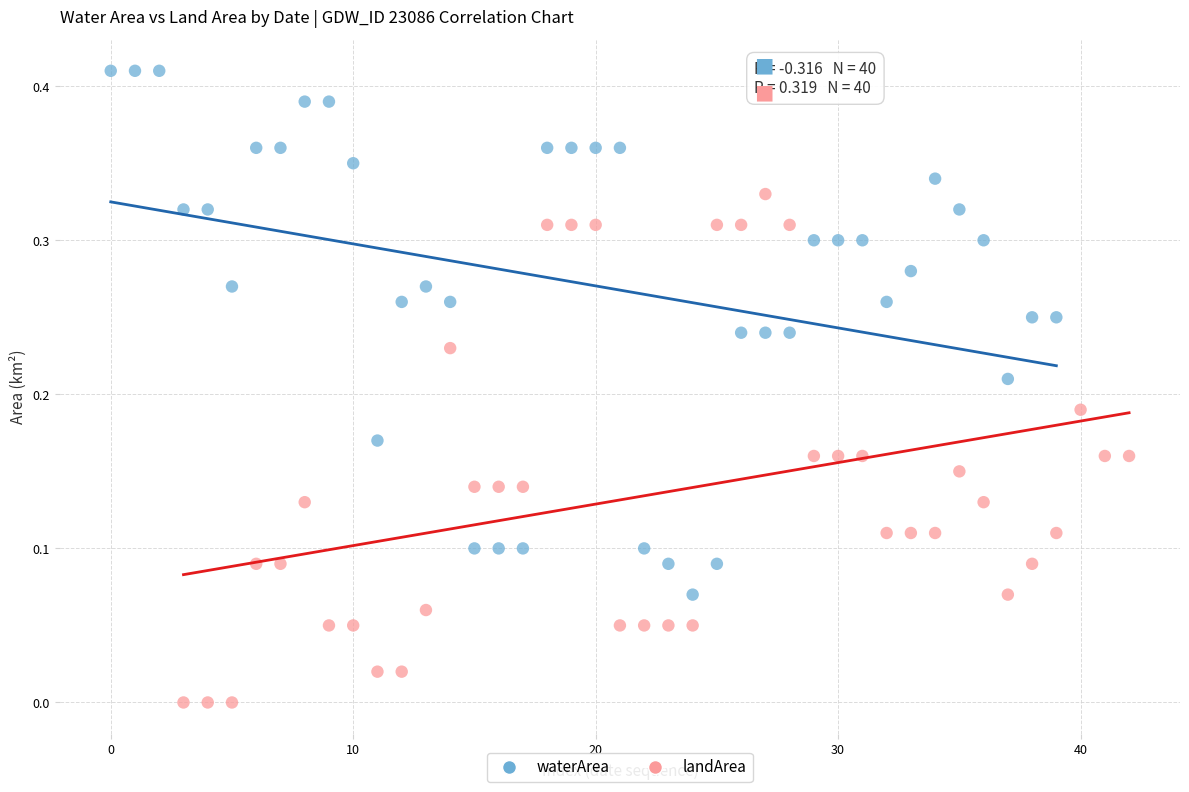

What are all the series names shown in the legend?

waterArea, landArea